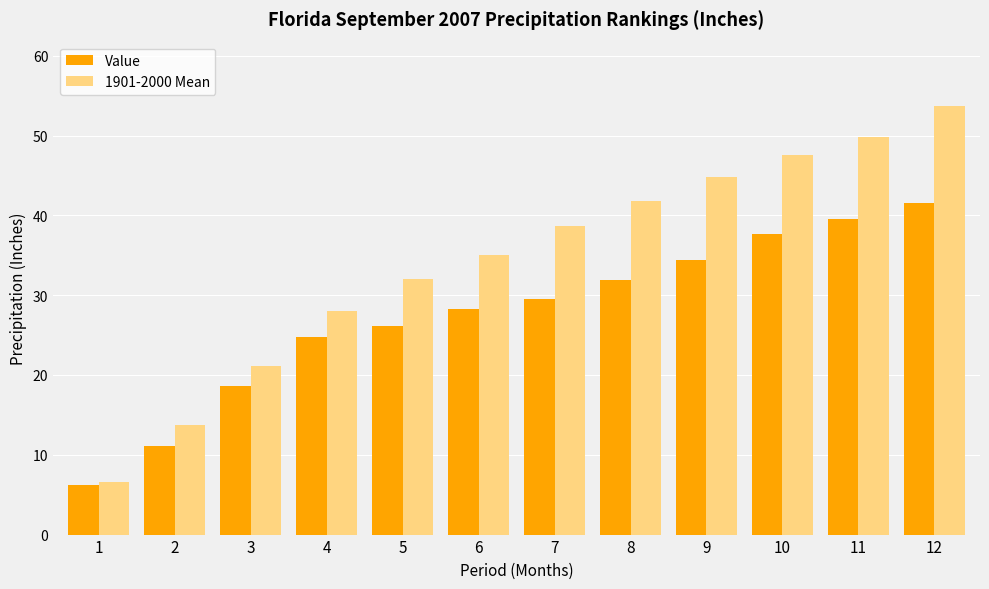

Reading left to right, list all the values displayed in this chart.

Value: 1=6.2	2=11.1	3=18.6	4=24.8	5=26.1	6=28.3	7=29.5	8=31.9	9=34.5	10=37.7	11=39.5	12=41.5
1901-2000 Mean: 1=6.5	2=13.7	3=21.1	4=28.0	5=32.0	6=35.0	7=38.7	8=41.8	9=44.8	10=47.5	11=49.8	12=53.7